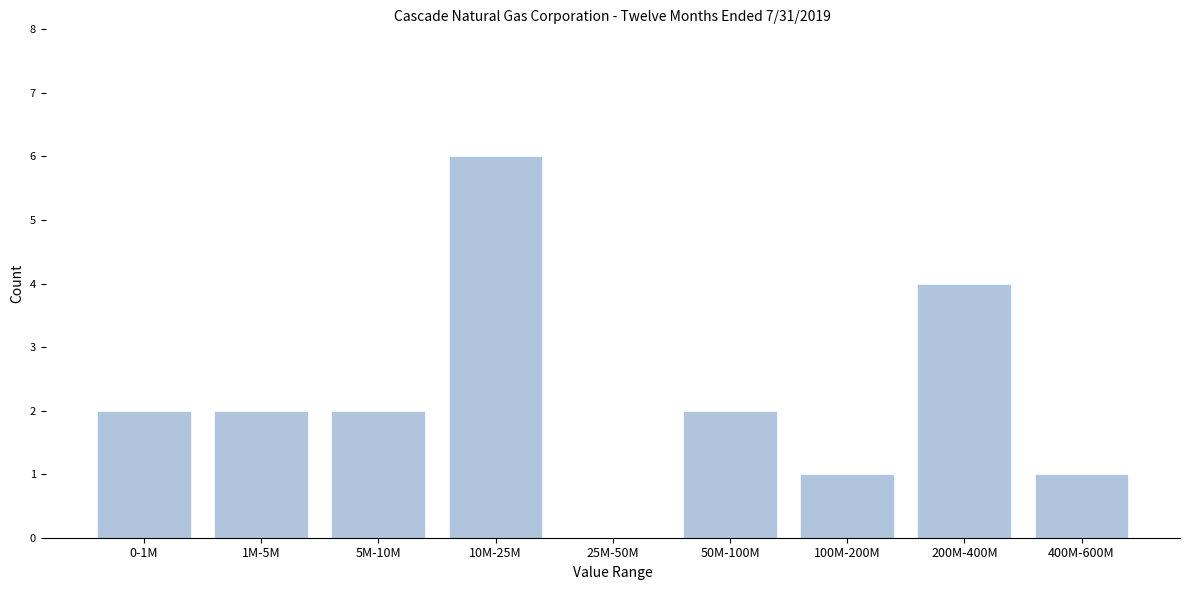

Reading left to right, transcribe all the data shown in this chart.

0-1M=2	1M-5M=2	5M-10M=2	10M-25M=6	25M-50M=0	50M-100M=2	100M-200M=1	200M-400M=4	400M-600M=1